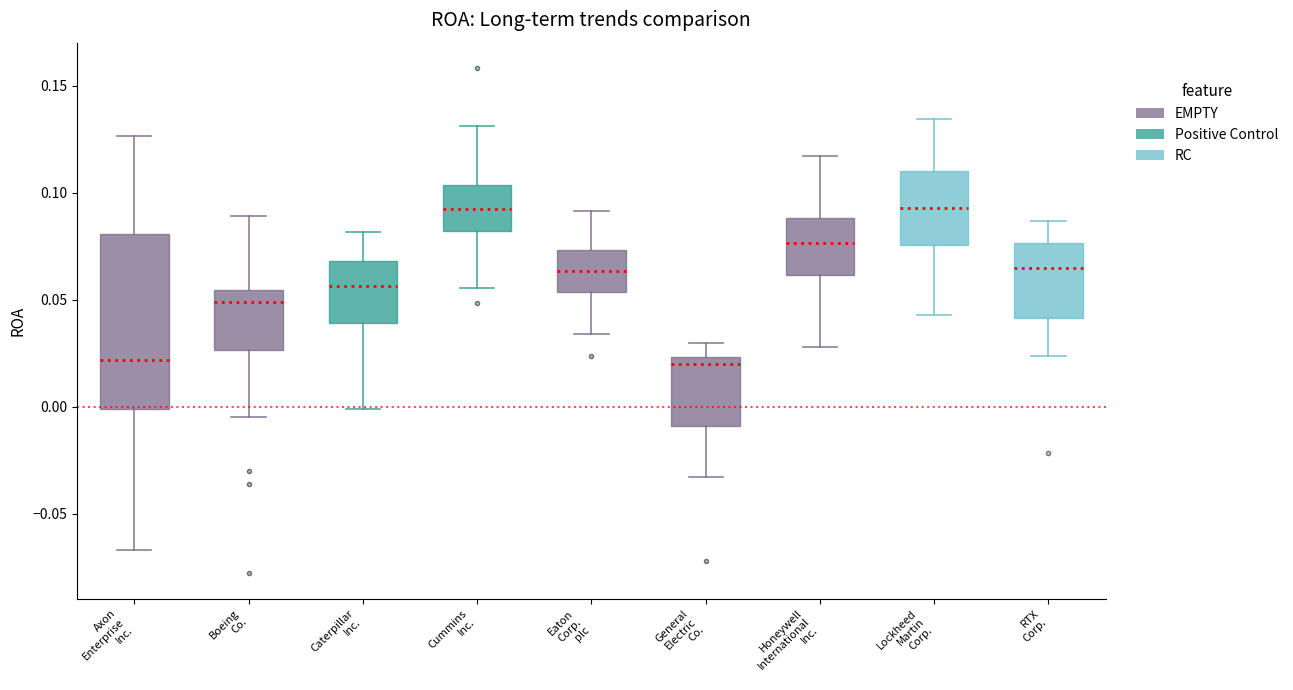

Reading left to right, transcribe this box plot: for each box, give where its median line is, the range the box spans, and where its two whiskers end, as read against the y-axis. The values are not printed on the chart, so give them approximately, as read against the axis.

Axon Enterprise Inc.: median 0.020, box 0.000 to 0.080, whiskers -0.065 to 0.125
Boeing Co.: median 0.050, box 0.025 to 0.055, whiskers -0.005 to 0.090
Caterpillar Inc.: median 0.055, box 0.040 to 0.070, whiskers 0.000 to 0.080
Cummins Inc.: median 0.095, box 0.080 to 0.105, whiskers 0.055 to 0.130
Eaton Corp. plc: median 0.065, box 0.055 to 0.075, whiskers 0.035 to 0.090
General Electric Co.: median 0.020, box -0.010 to 0.025, whiskers -0.035 to 0.030
Honeywell International Inc.: median 0.075, box 0.060 to 0.090, whiskers 0.030 to 0.115
Lockheed Martin Corp.: median 0.095, box 0.075 to 0.110, whiskers 0.045 to 0.135
RTX Corp.: median 0.065, box 0.040 to 0.075, whiskers 0.025 to 0.085